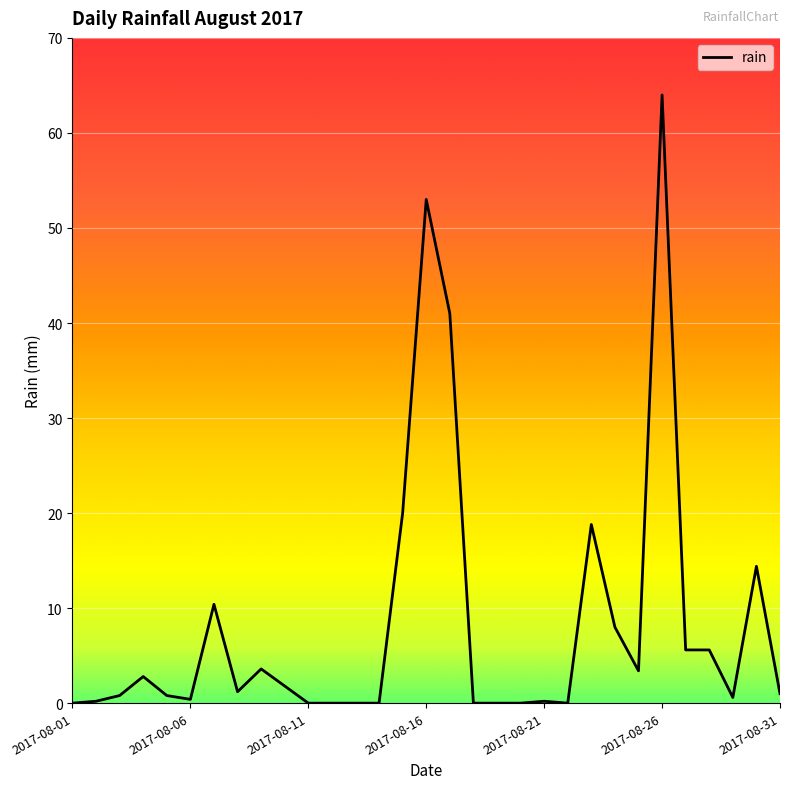

What is the maximum value shown in the chart?

64.0